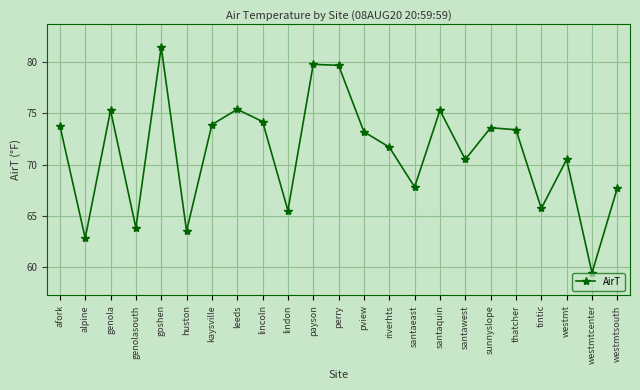

Is it true that the value at santawest is 25.7?

False